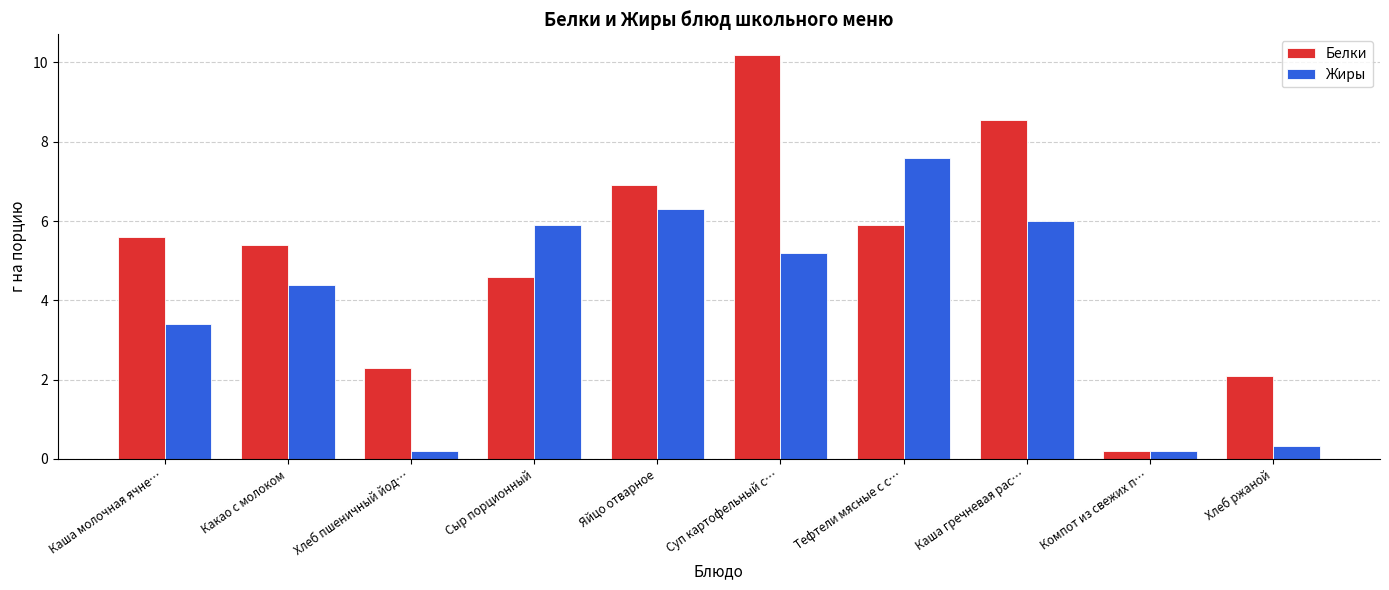

At which label does Белки first exceed 5?

Каша молочная ячне…